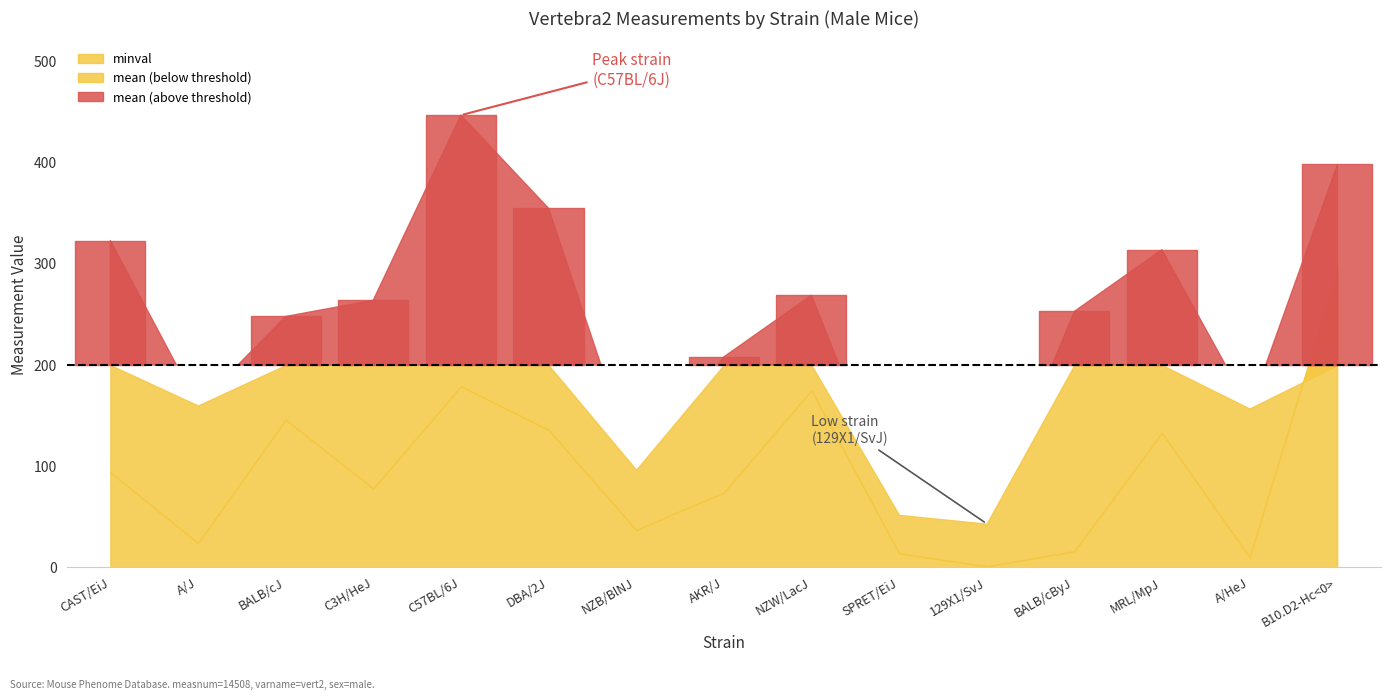

Reading right to left, extract all data points from this chart.

mean: B10.D2-Hc<0>=399.0	A/HeJ=157.0	MRL/MpJ=314.0	BALB/cByJ=253.0	129X1/SvJ=43.2	SPRET/EiJ=51.9	NZW/LacJ=269.0	AKR/J=208.0	NZB/BlNJ=96.5	DBA/2J=355.0	C57BL/6J=447.0	C3H/HeJ=264.0	BALB/cJ=248.0	A/J=160.0	CAST/EiJ=323.0
minval: B10.D2-Hc<0>=294.0	A/HeJ=10.0	MRL/MpJ=133.0	BALB/cByJ=16.0	129X1/SvJ=1.0	SPRET/EiJ=14.0	NZW/LacJ=175.0	AKR/J=74.0	NZB/BlNJ=37.0	DBA/2J=136.0	C57BL/6J=179.0	C3H/HeJ=78.0	BALB/cJ=146.0	A/J=24.0	CAST/EiJ=94.0